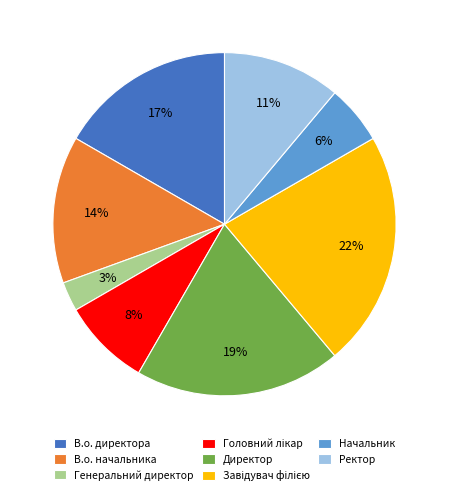

Is В.о. начальника the majority of the pie?

No